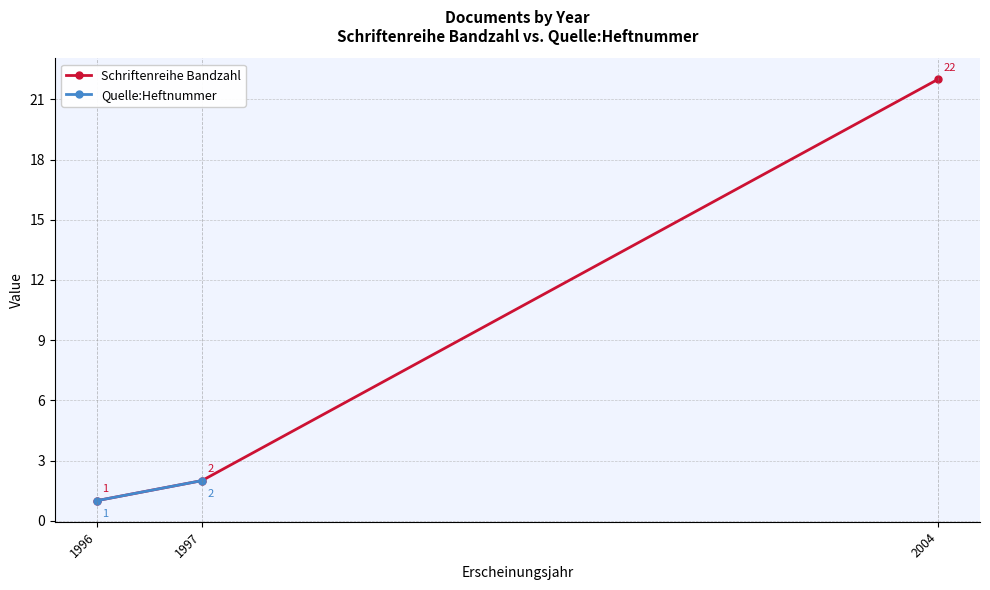

Does the chart have visible grid lines?

Yes